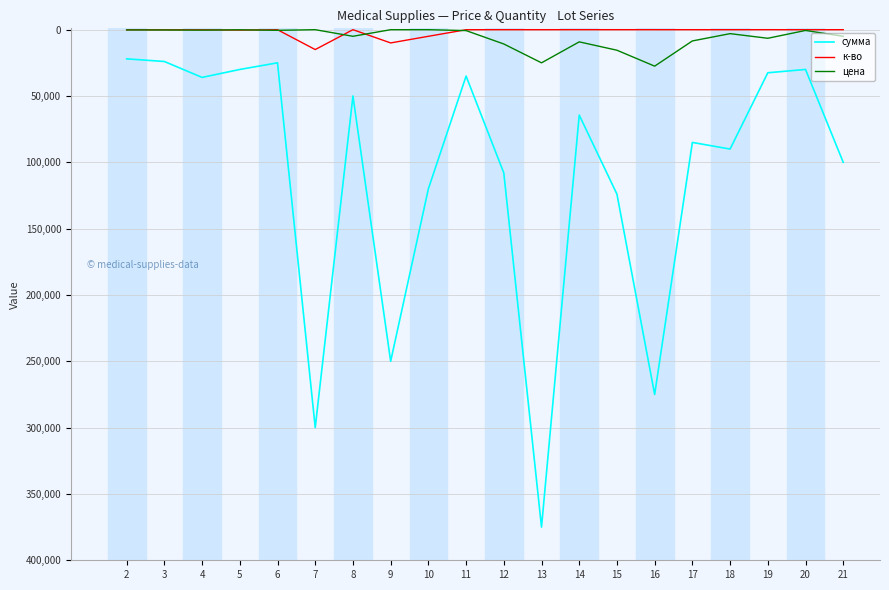

What is the sum of the к-во values at 20 and 15?

58